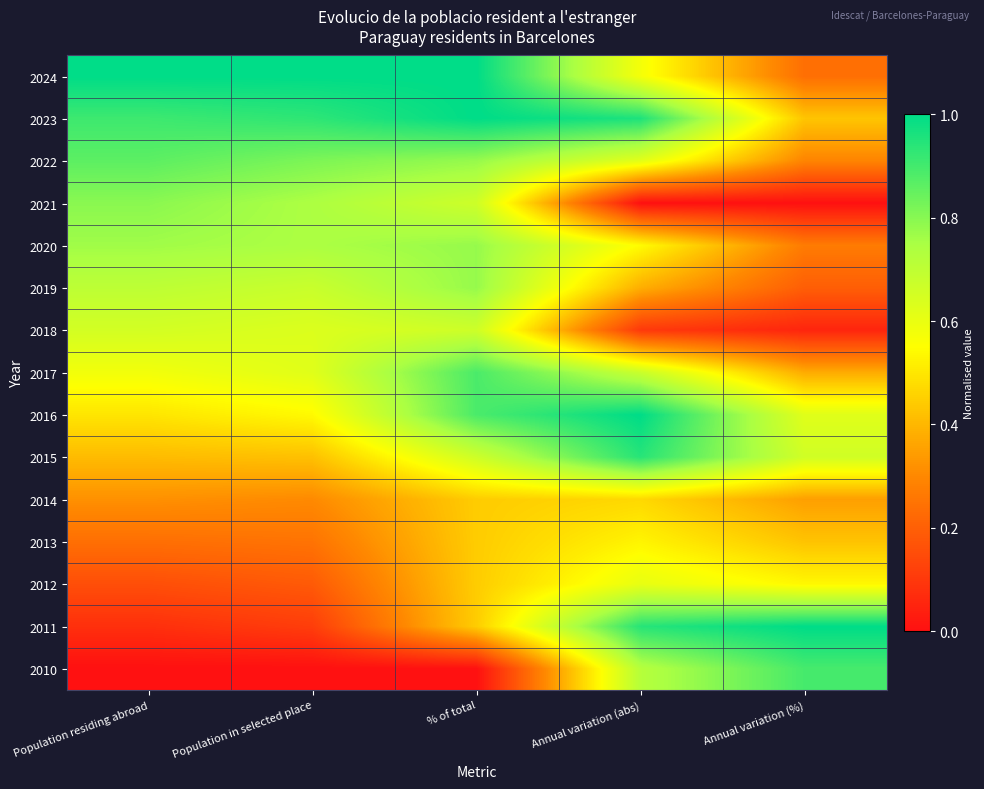

At % of total, list the series in order from smallest to largest.

2010, 2014, 2013, 2012, 2011, 2021, 2018, 2015, 2022, 2020, 2019, 2017, 2016, 2024, 2023